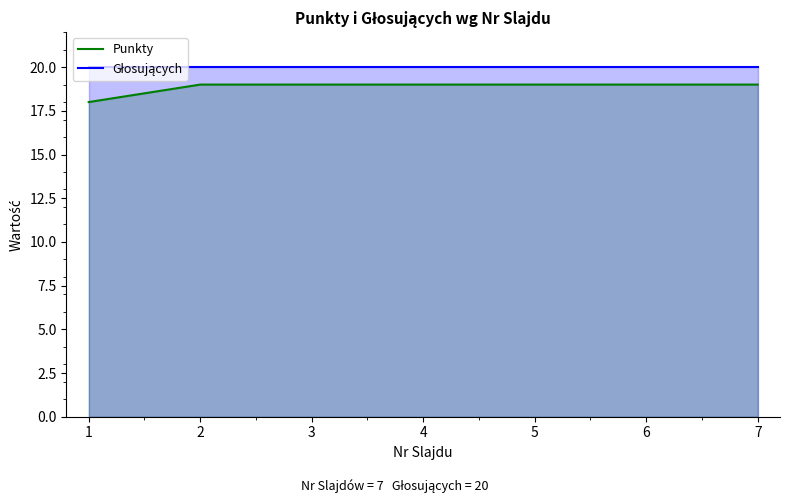

How many data points does each series have?

7